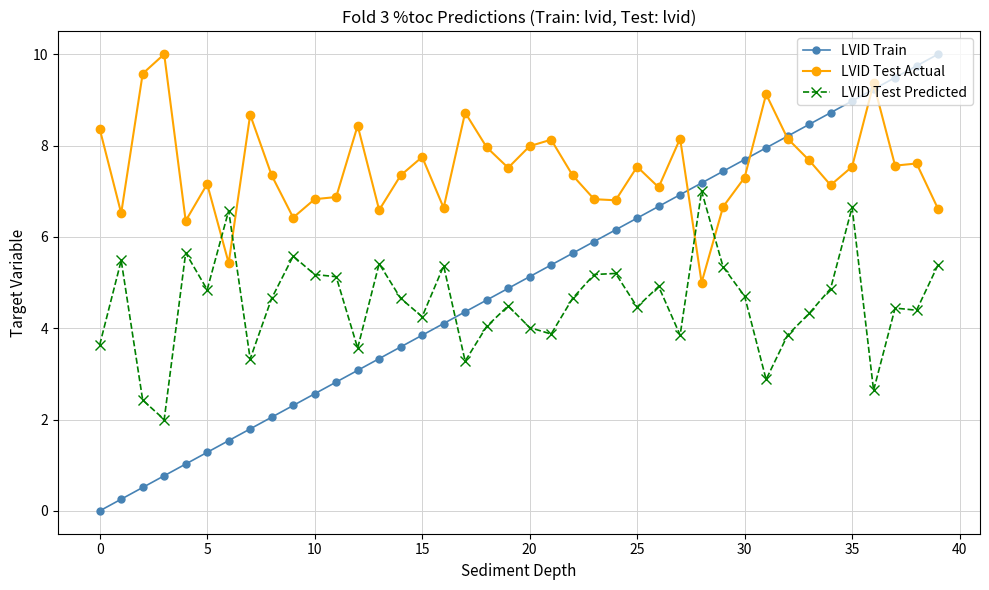

Which series has the largest range (max minus min)?

LVID Train